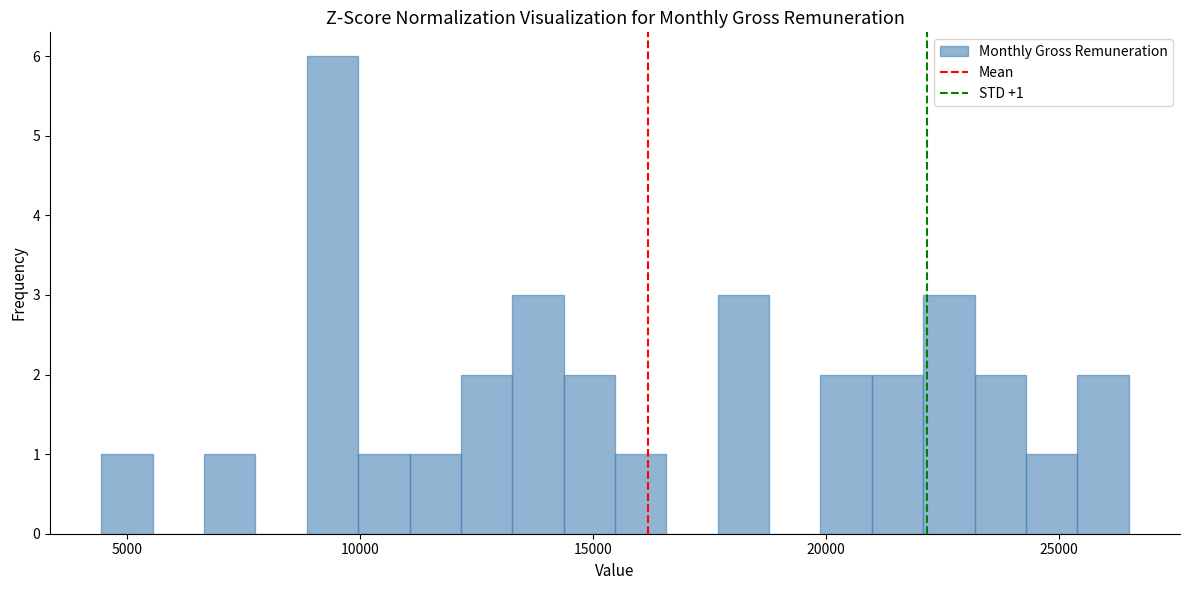

Read against the x-axis, roughly where is the centre of the tallest bar?

9500